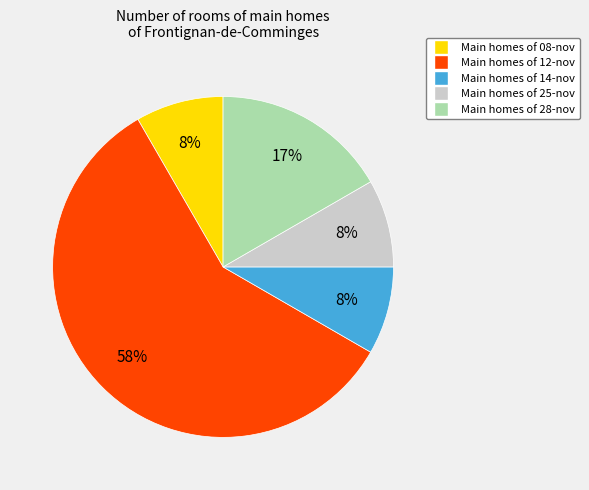

Is there any slice that represents more than half of the pie?

Yes